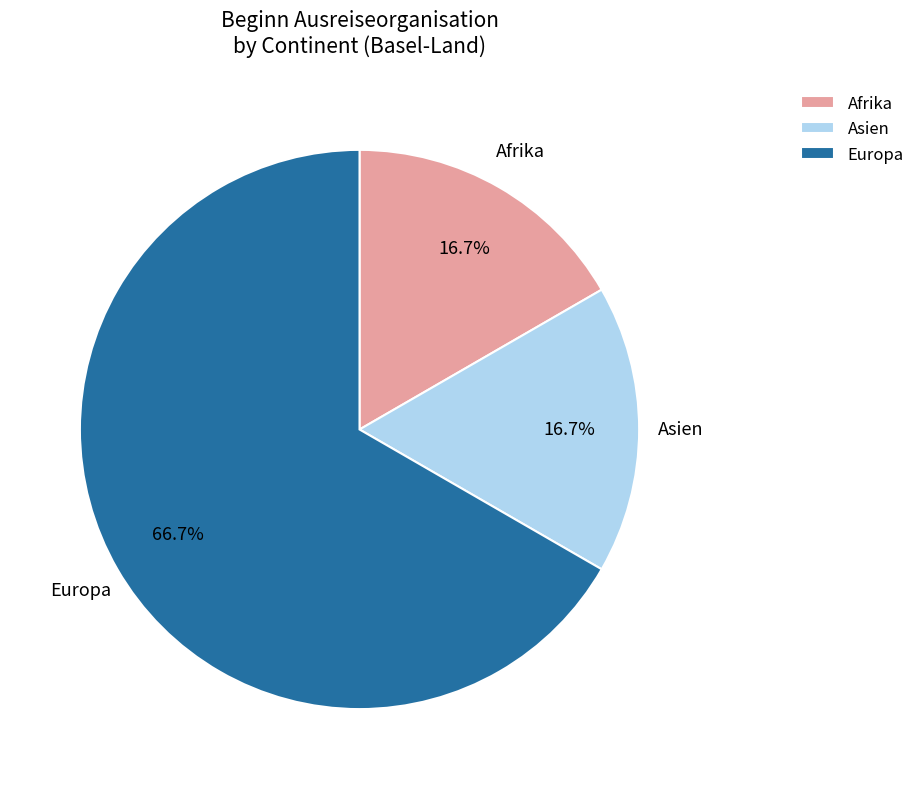

True or false: Afrika accounts for 17% of the total.

True